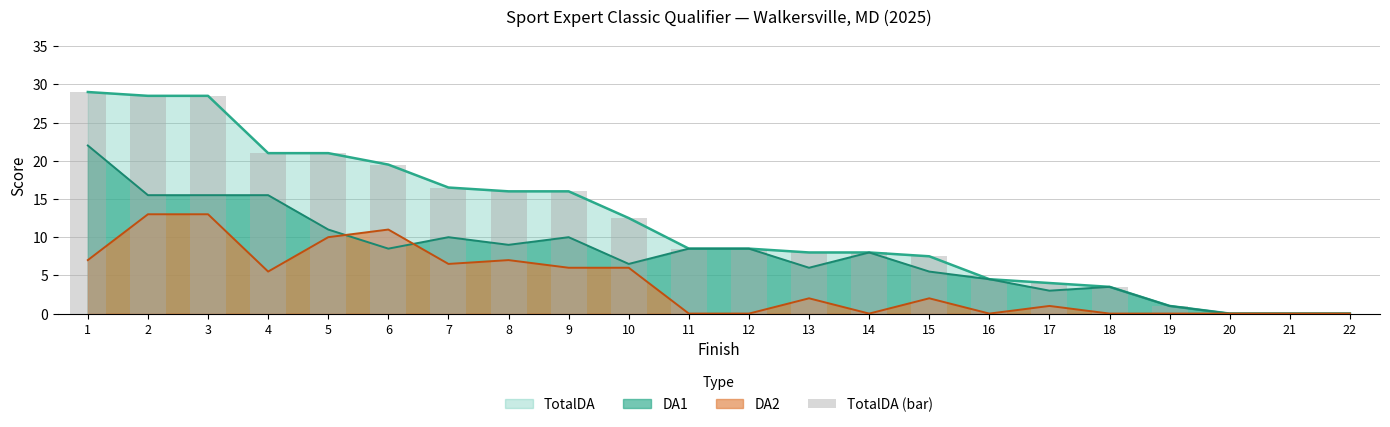

Reading right to left, extract all data points from this chart.

0.0	0.0	0.0	1.0	3.5	4.0	4.5	7.5	8.0	8.0	8.5	8.5	12.5	16.0	16.0	16.5	19.5	21.0	21.0	28.5	28.5	29.0